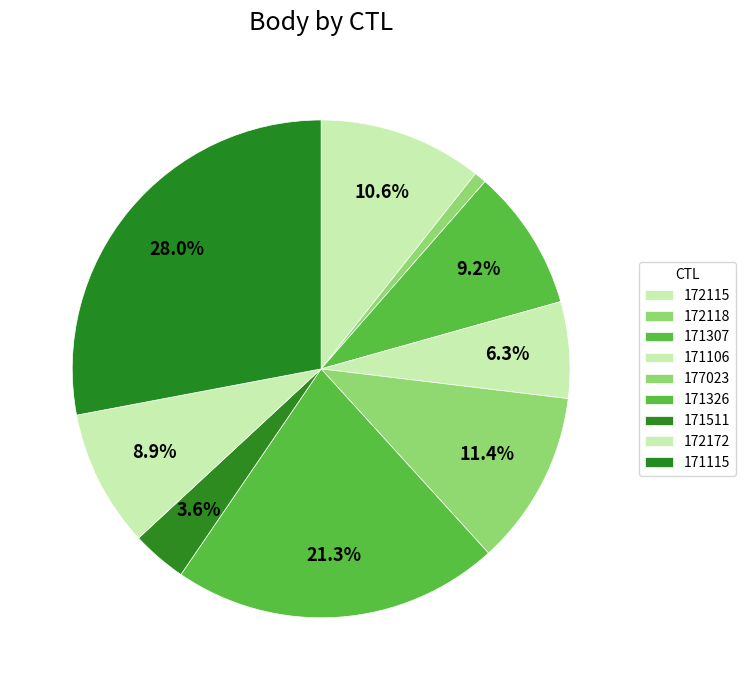

To the nearest percent, what percentage of the pie is 171511?

4%